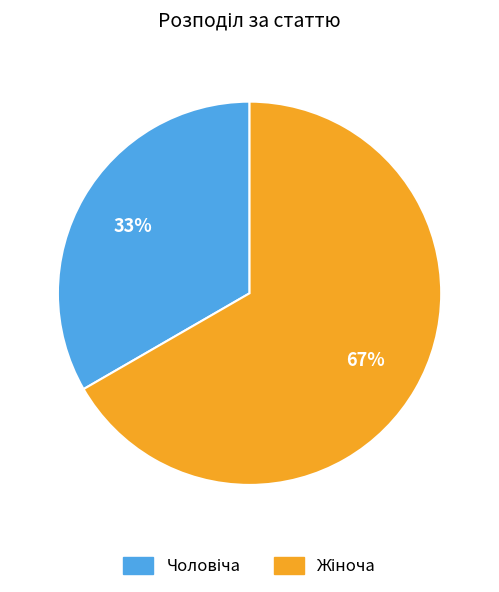

To the nearest percent, what is the average slice percentage?

50%